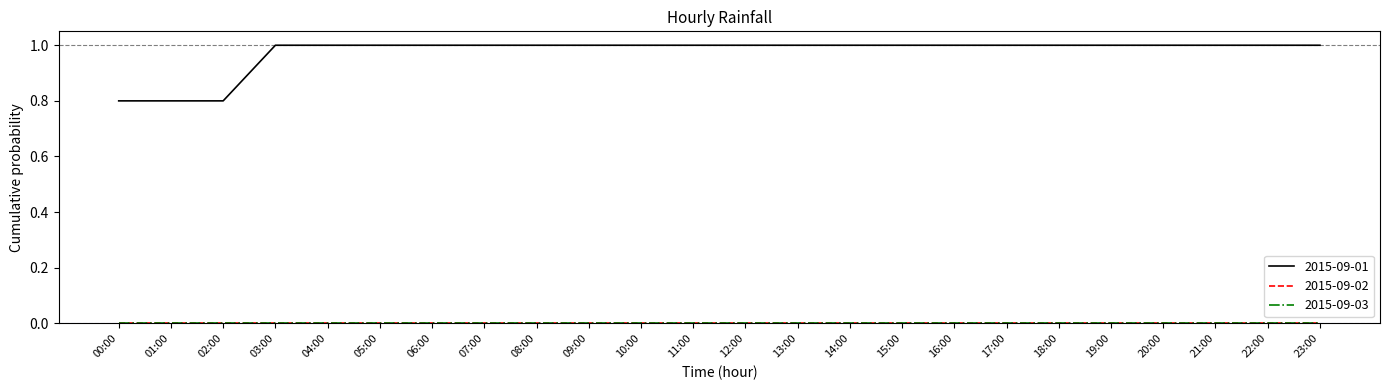

Does the chart have visible grid lines?

No